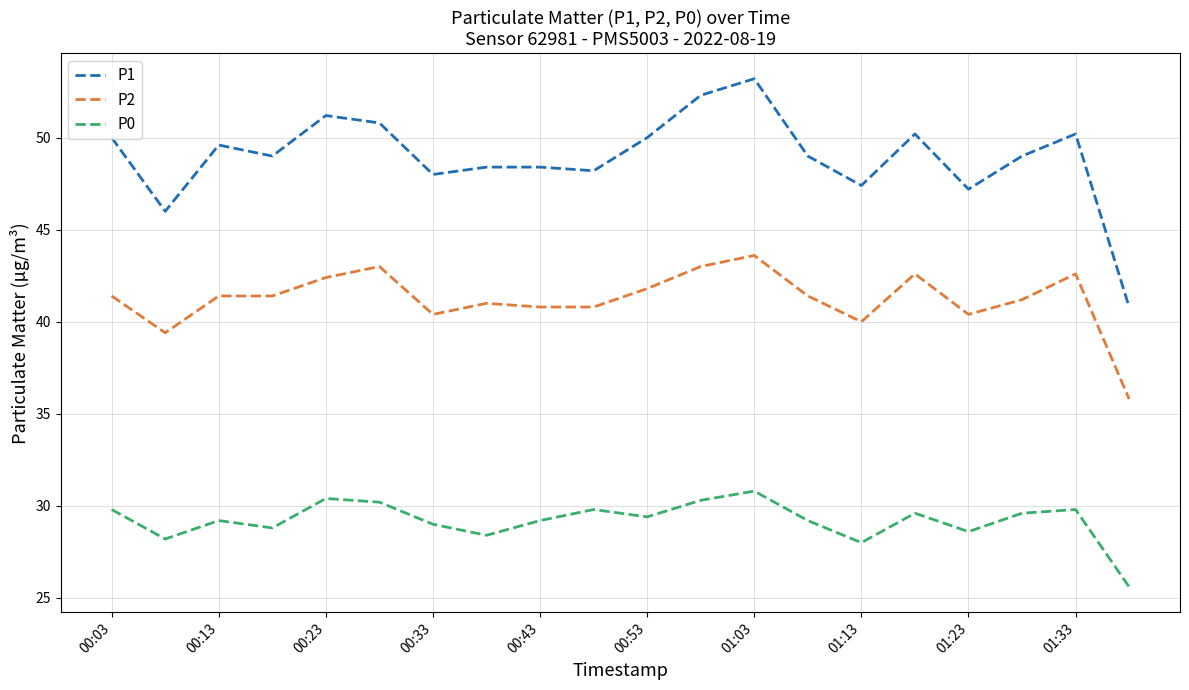

Which series has the largest total across all categories?

P1